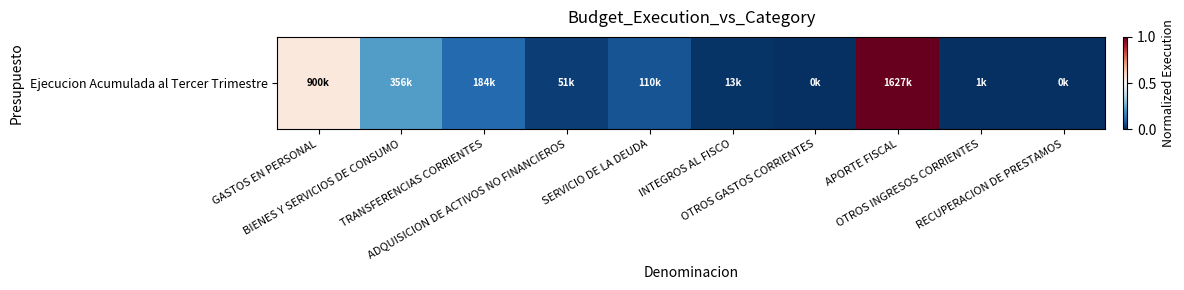

What is the difference between the maximum and minimum values?

1.0